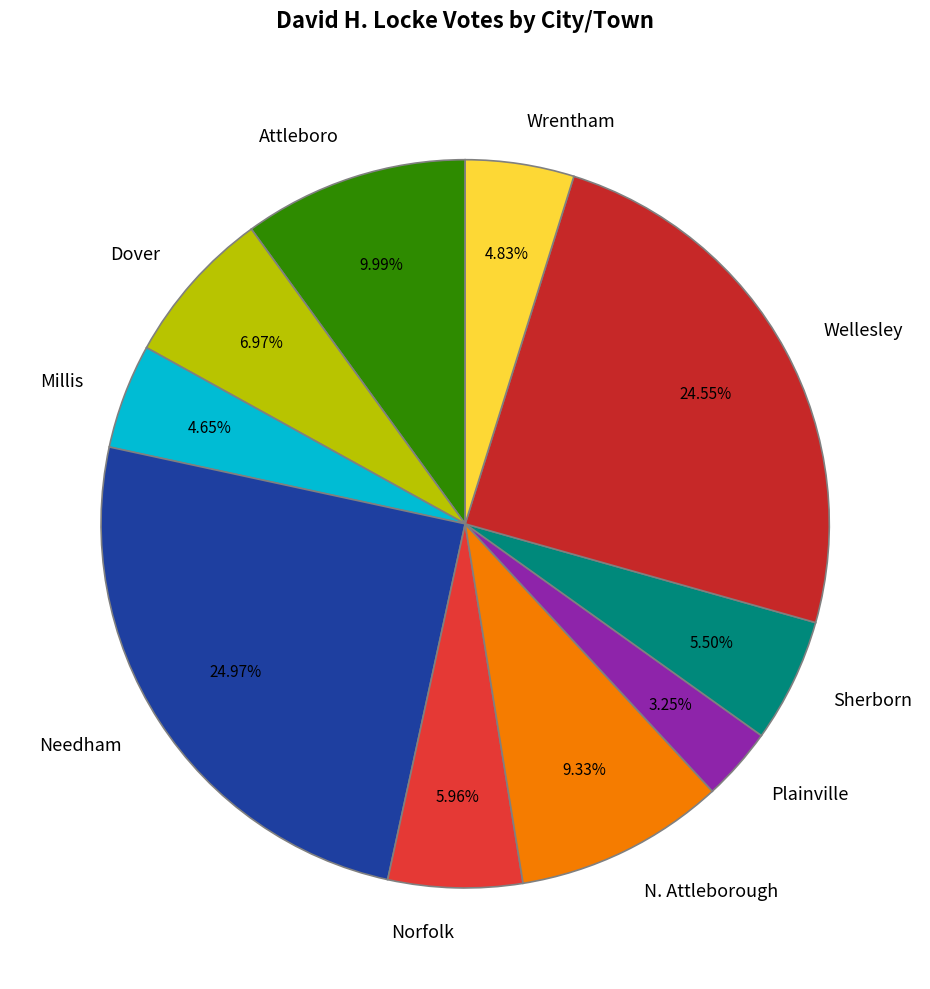

To the nearest percent, what portion does Wellesley represent?

25%